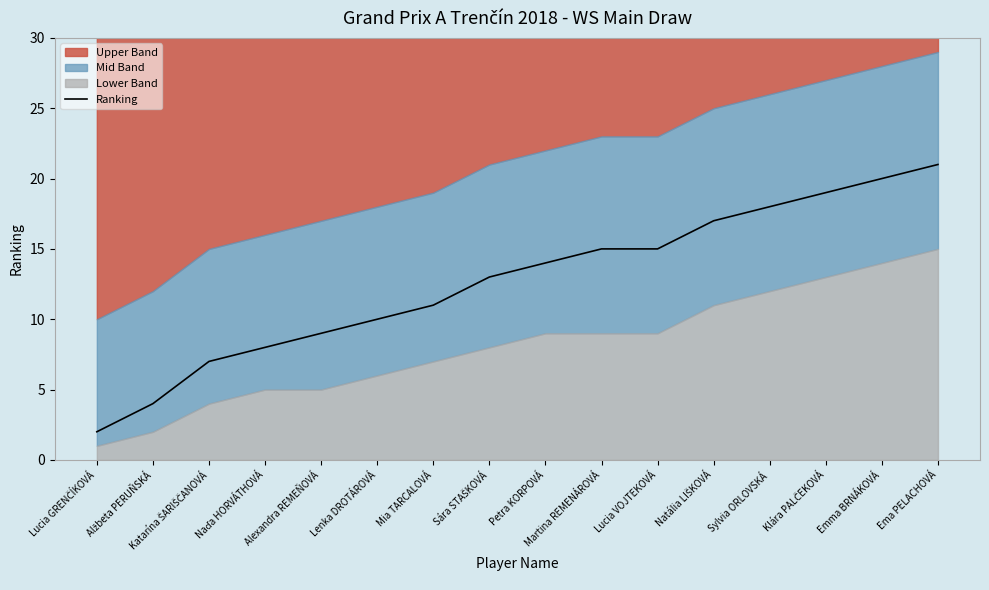

Reading right to left, extract all data points from this chart.

Ema PELACHOVÁ=21	Emma BRNÁKOVÁ=20	Klára PALČEKOVÁ=19	Sylvia ORLOVSKÁ=18	Natália LIŠKOVÁ=17	Lucia VOJTEKOVÁ=15	Martina REMENÁROVÁ=15	Petra KORPOVÁ=14	Sára STAŠKOVÁ=13	Mia TARCALOVÁ=11	Lenka DROTÁROVÁ=10	Alexandra REMEŇOVÁ=9	Naďa HORVÁTHOVÁ=8	Katarína ŠARIŠČANOVÁ=7	Alžbeta PERUŇSKÁ=4	Lucia GRENČÍKOVÁ=2